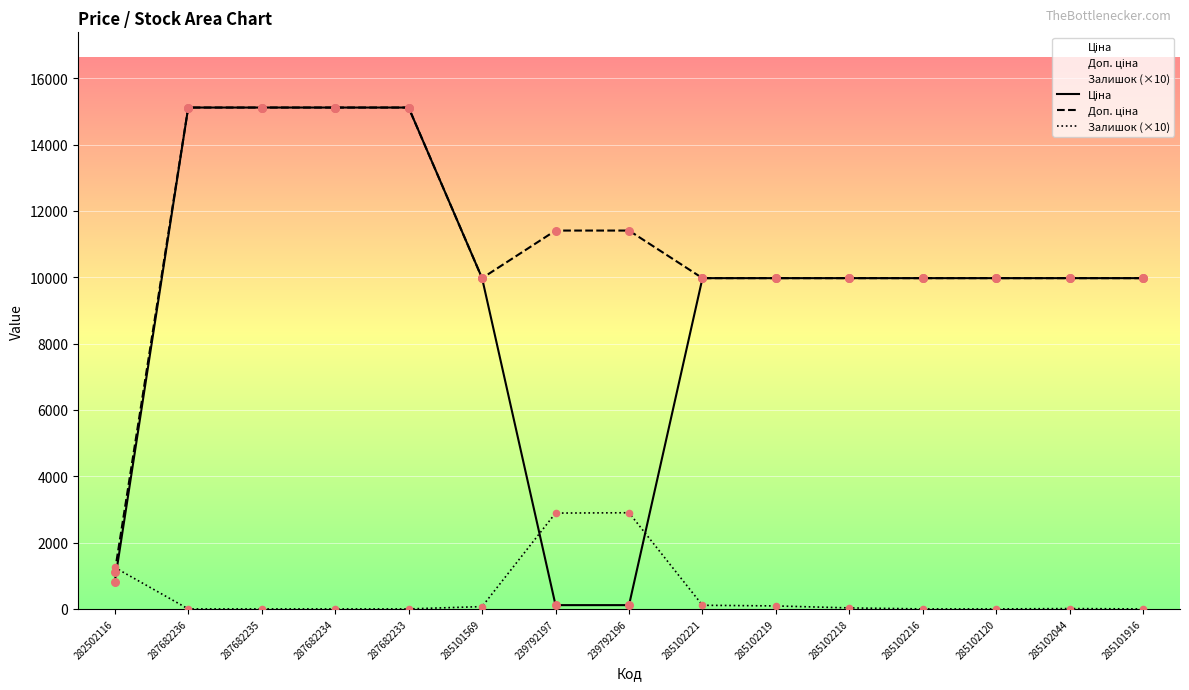

Which series has the largest total across all categories?

Доп. ціна